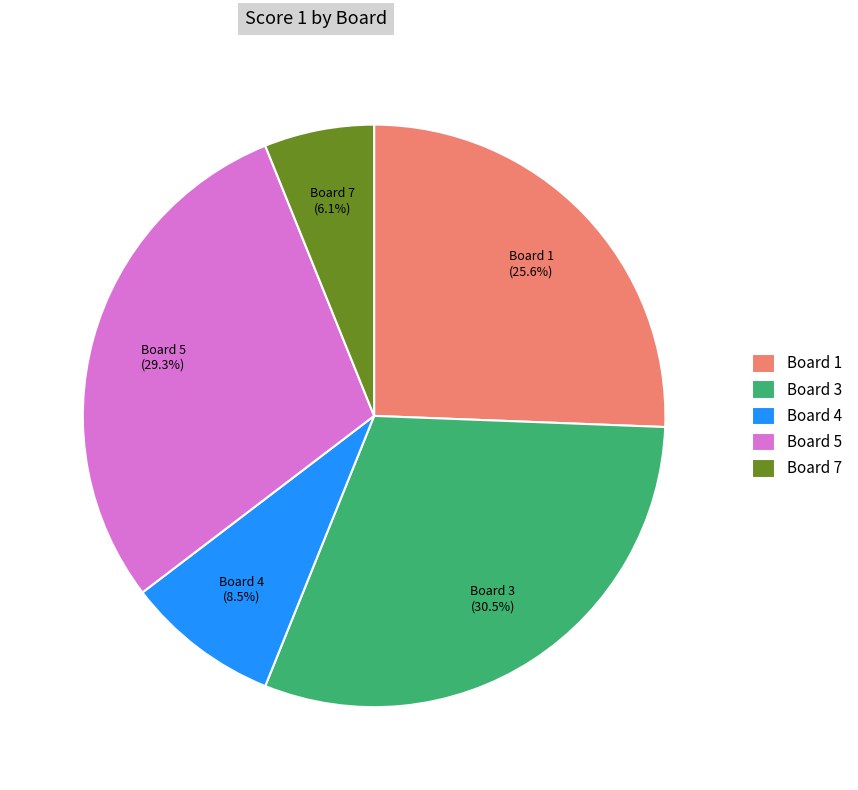

Between Board 4 and Board 3, which is larger?

Board 3